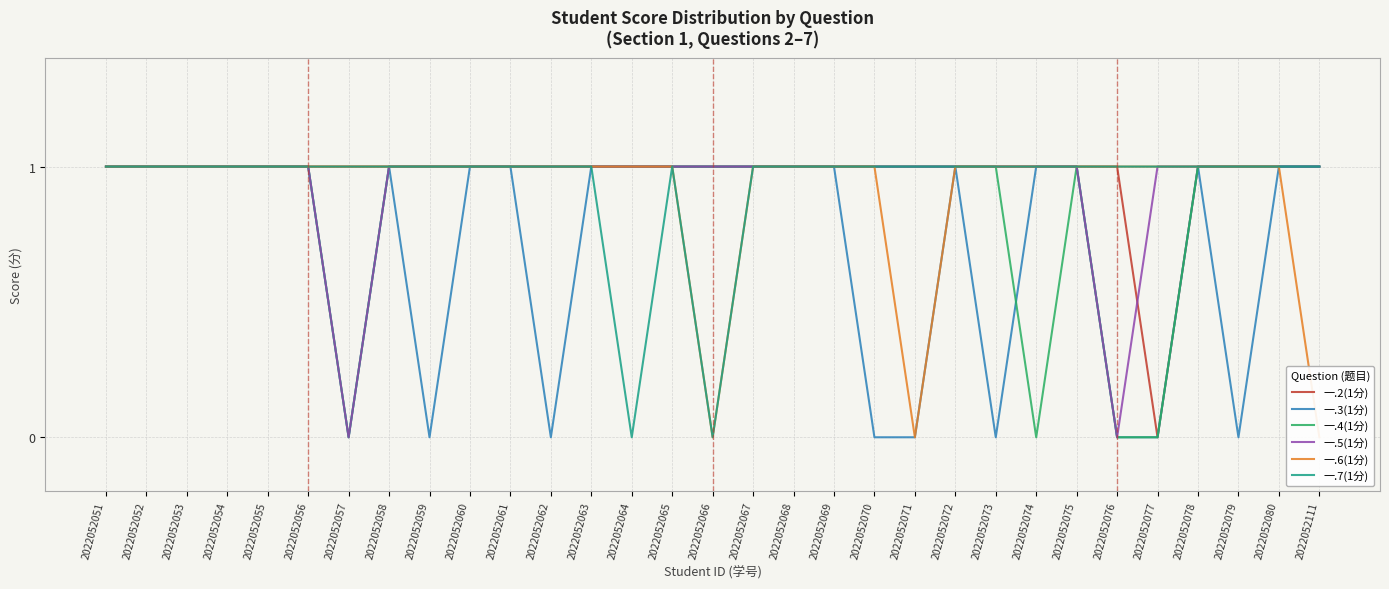

Where is the first local minimum for 一.6(1分)?

2022052066